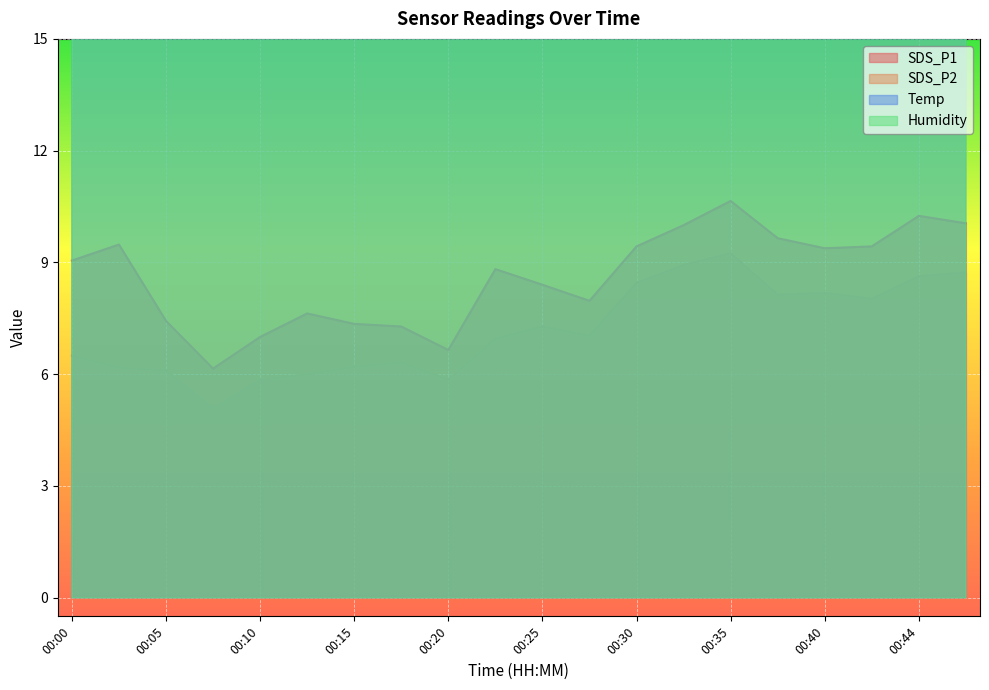

At which label does Temp reach its peak?

00:42